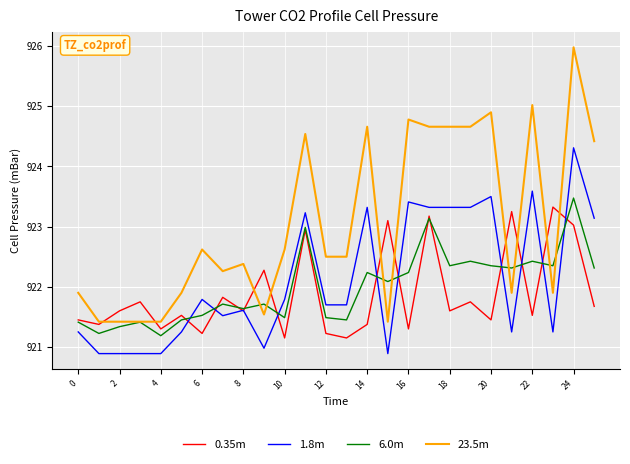

Which series has the largest total across all categories?

23.5m